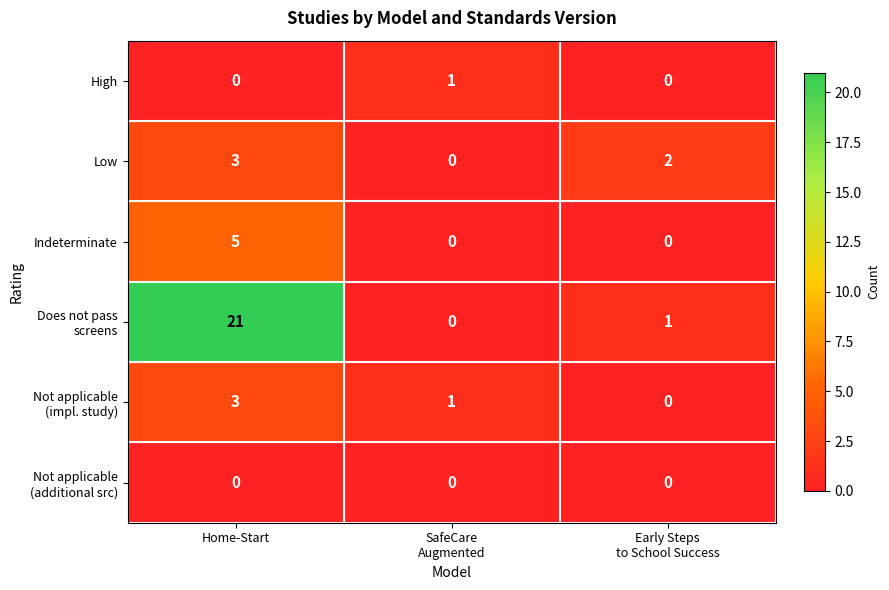

At which category is the sum across all series the highest?

Home-Start